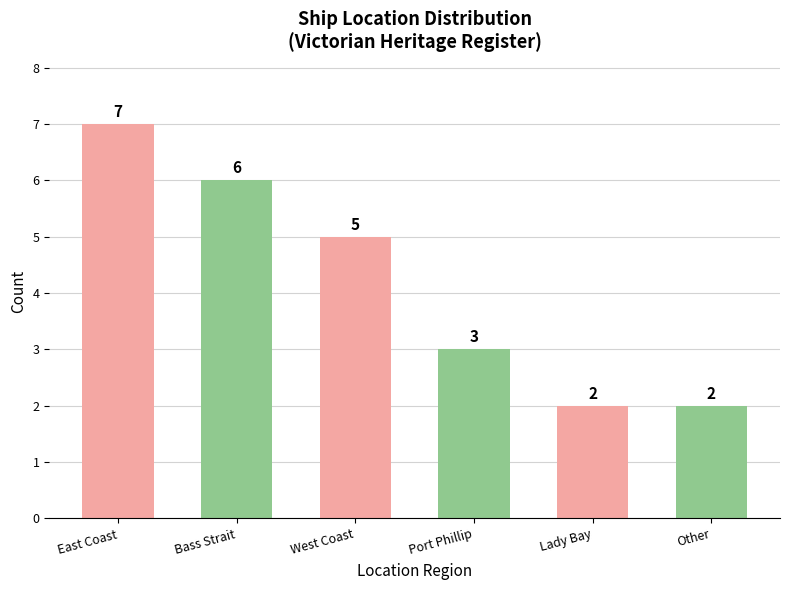

What is the sum of the values at East Coast and Bass Strait?

13